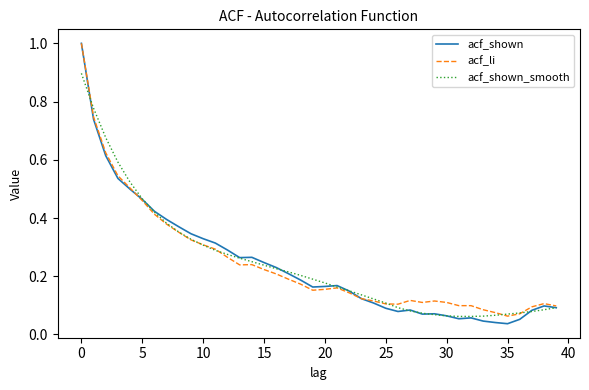

Which series has the widest spread of values?

acf_shown